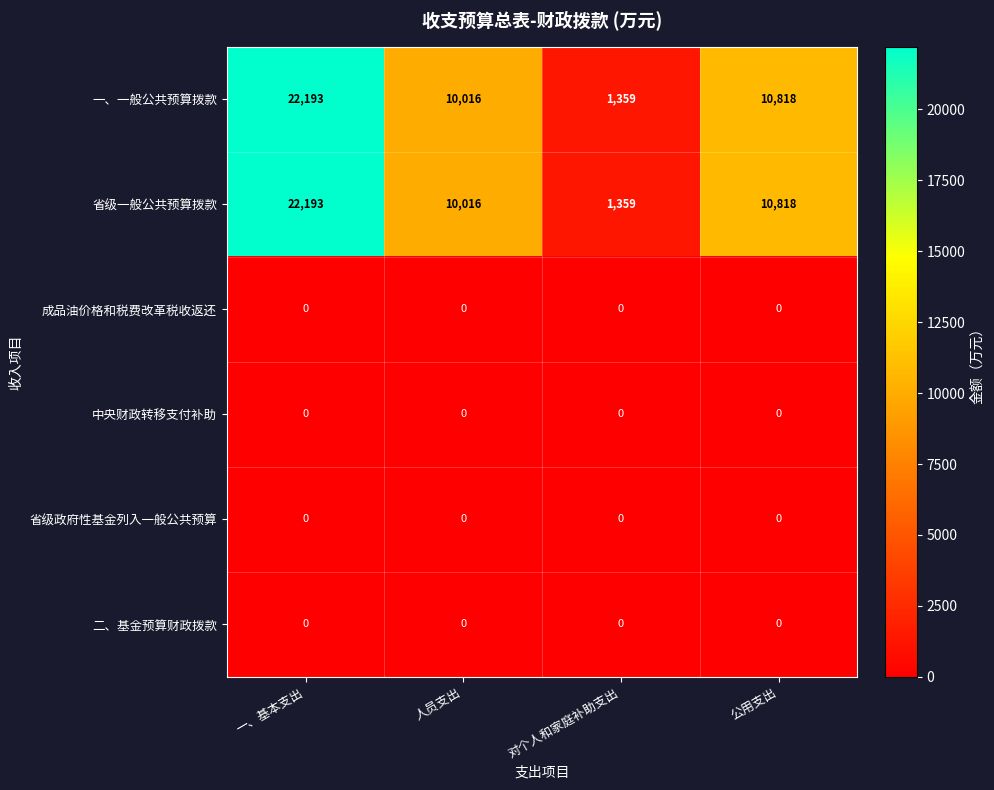

At how many categories does at least one series exceed 12642?

1